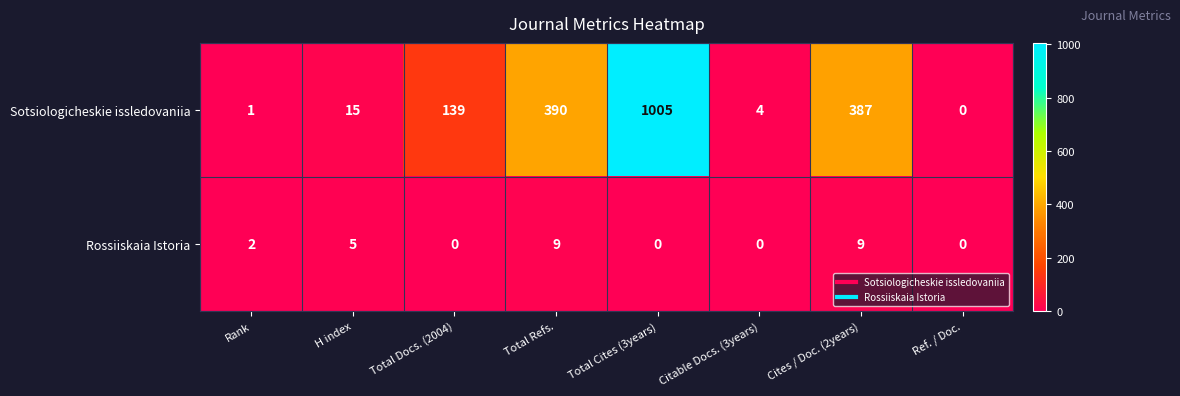

Rank the series by their average value, from highest to lowest.

Sotsiologicheskie issledovaniia, Rossiiskaia Istoria